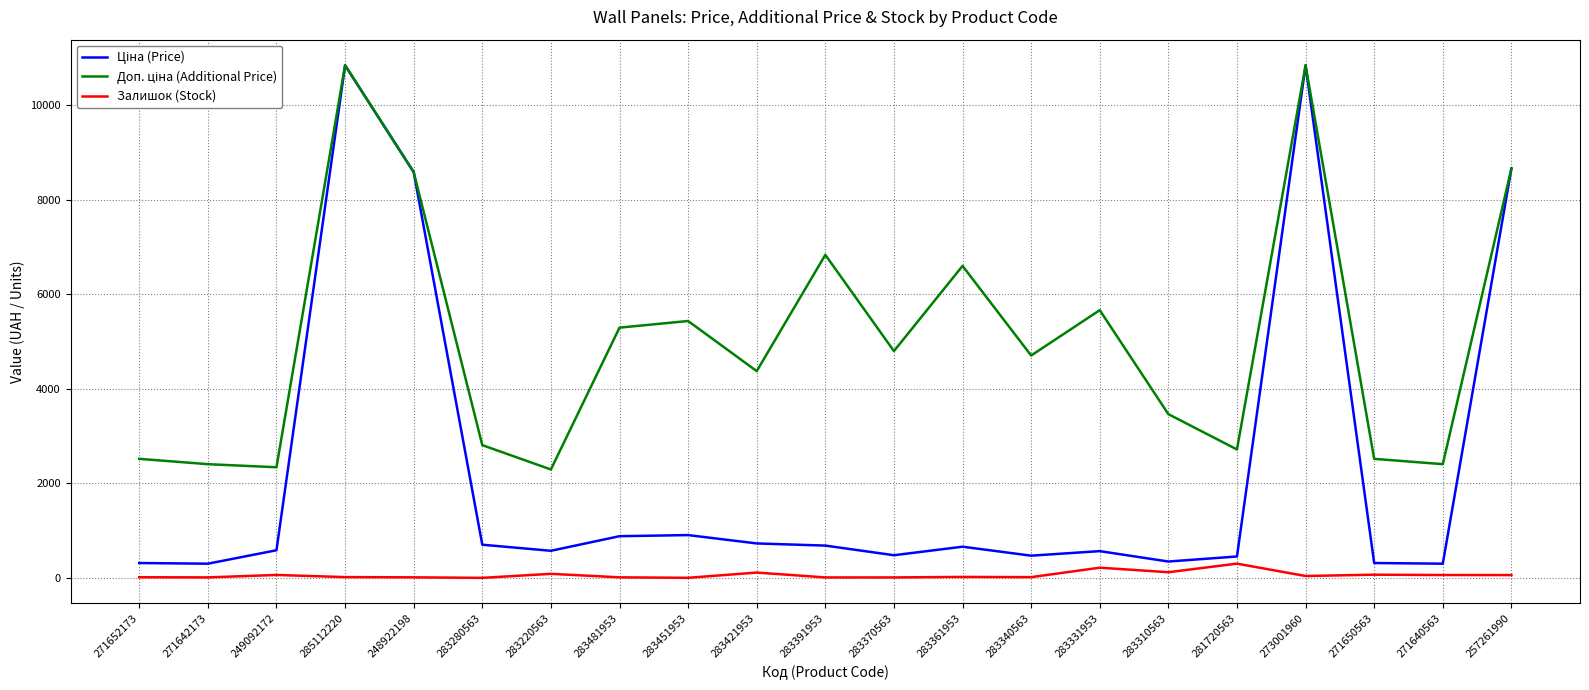

What is the maximum value shown in the chart?

10840.1